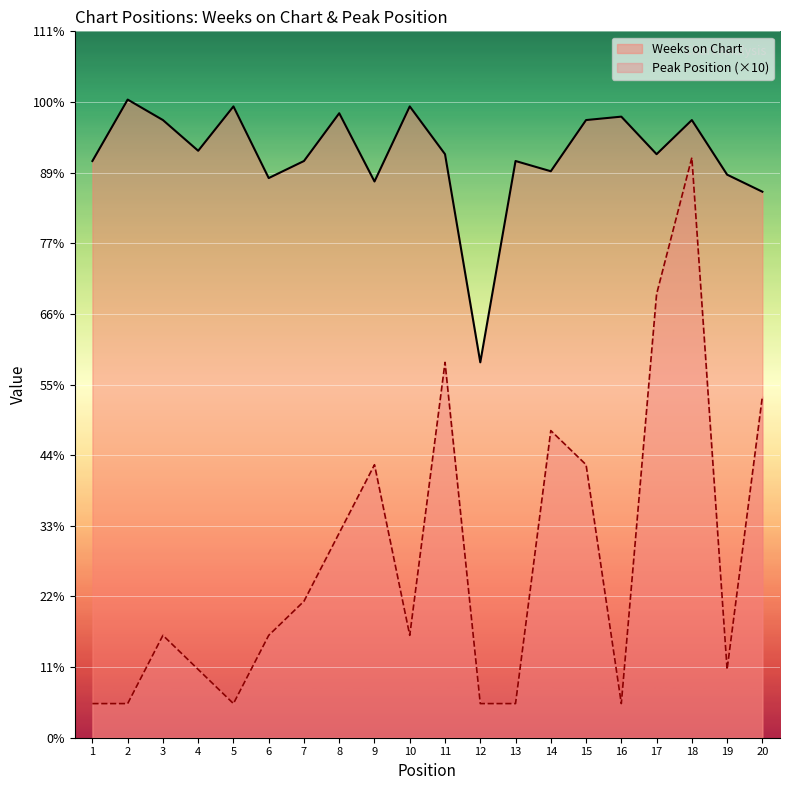

The value of Weeks on Chart at 13 is 37. True or false?

False